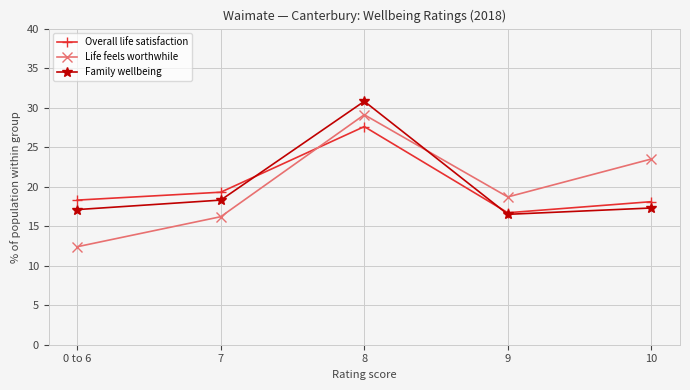

Does the chart have visible grid lines?

Yes